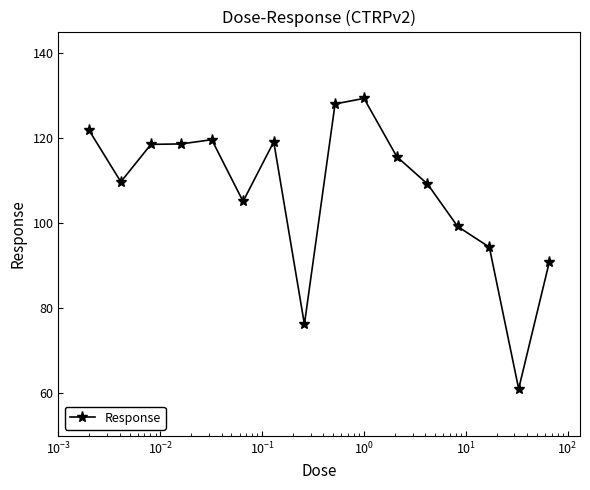

What is the maximum value shown in the chart?

129.3